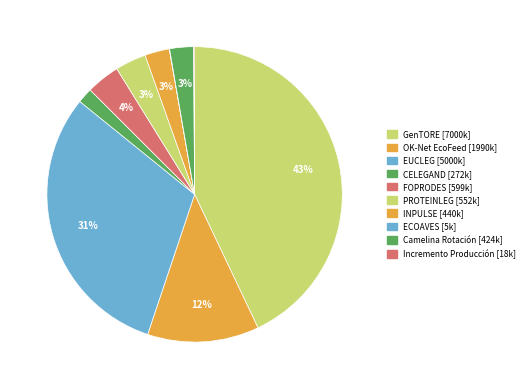

How many segments does this pie chart have?

10